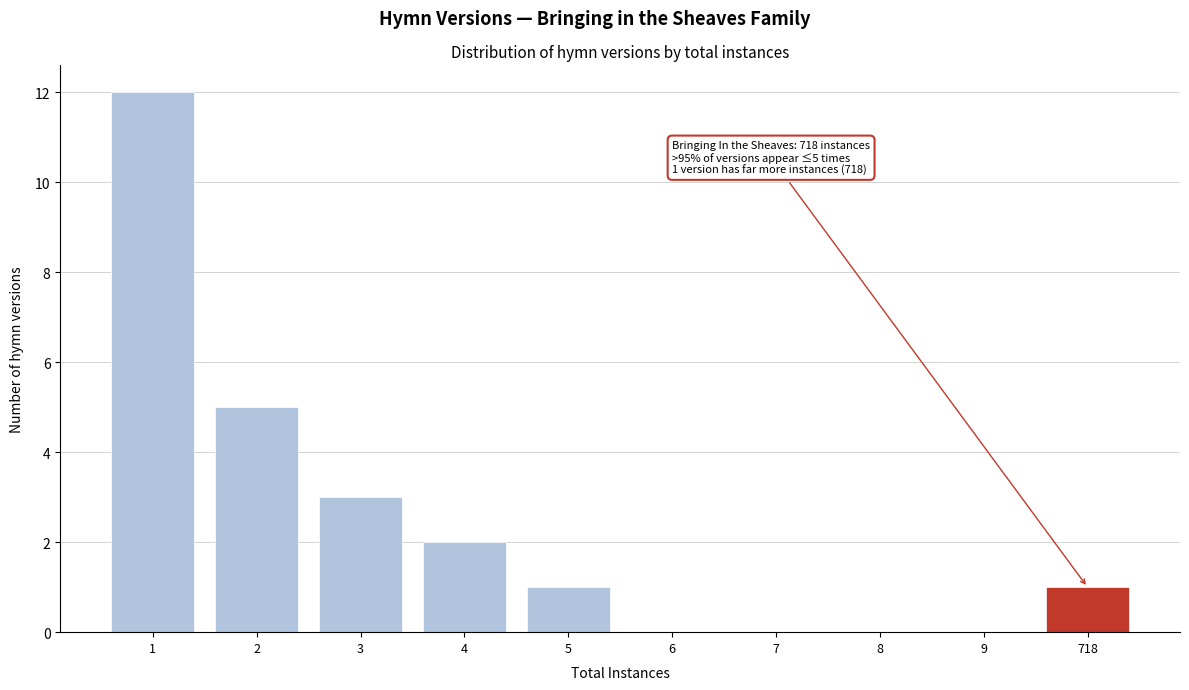

Reading left to right, transcribe all the data shown in this chart.

1=12	2=5	3=3	4=2	5=1	6=0	7=0	8=0	9=0	718=1